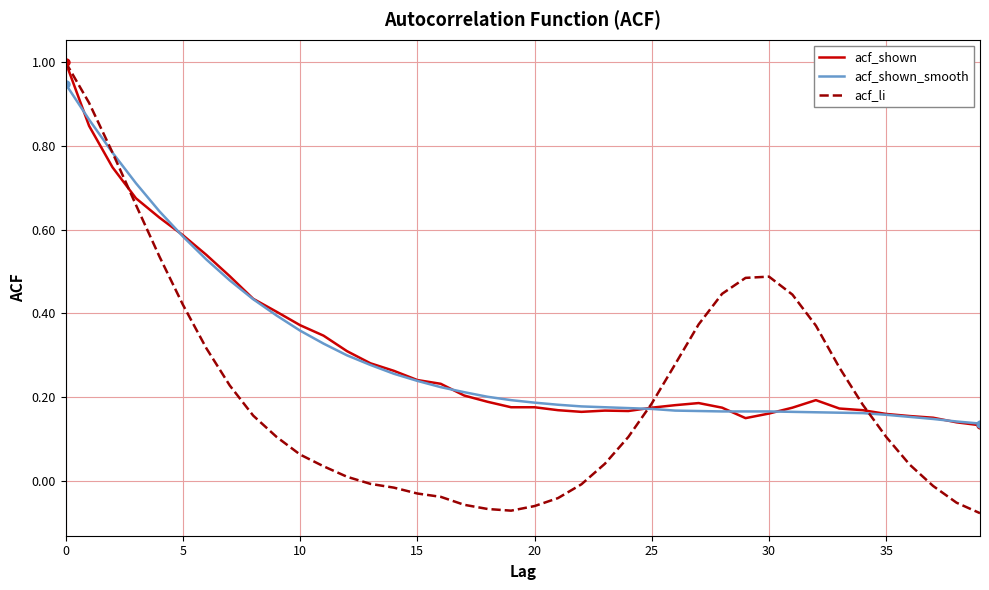

Which series has the widest spread of values?

acf_li